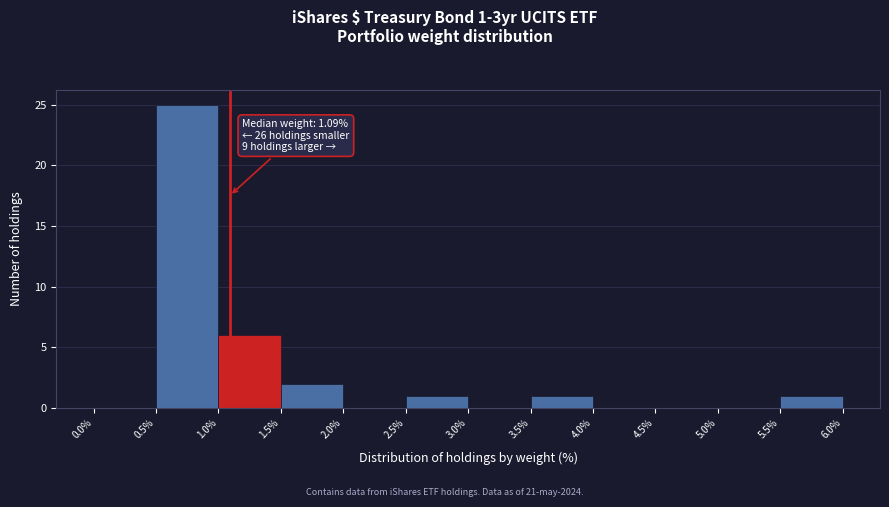

Over which range of the x-axis is the bar tallest?

0.5% to 1.0%